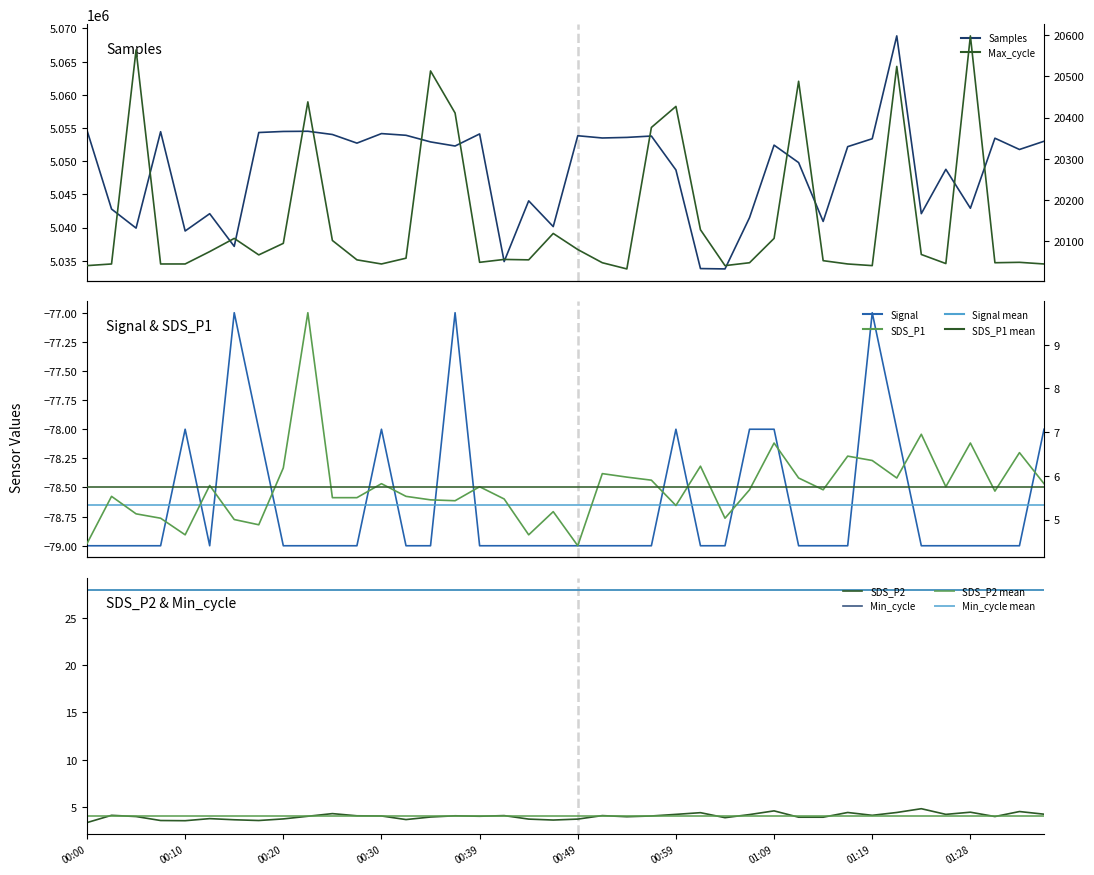

True or false: Max_cycle and SDS_P1 cross at least once.

False